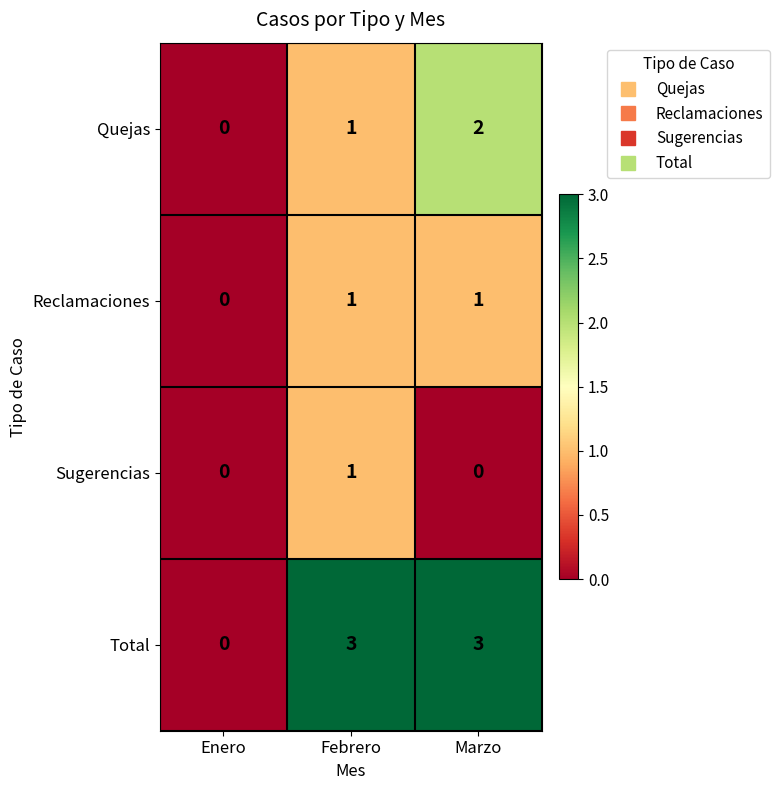

True or false: Sugerencias has a value of 1 at Febrero.

True